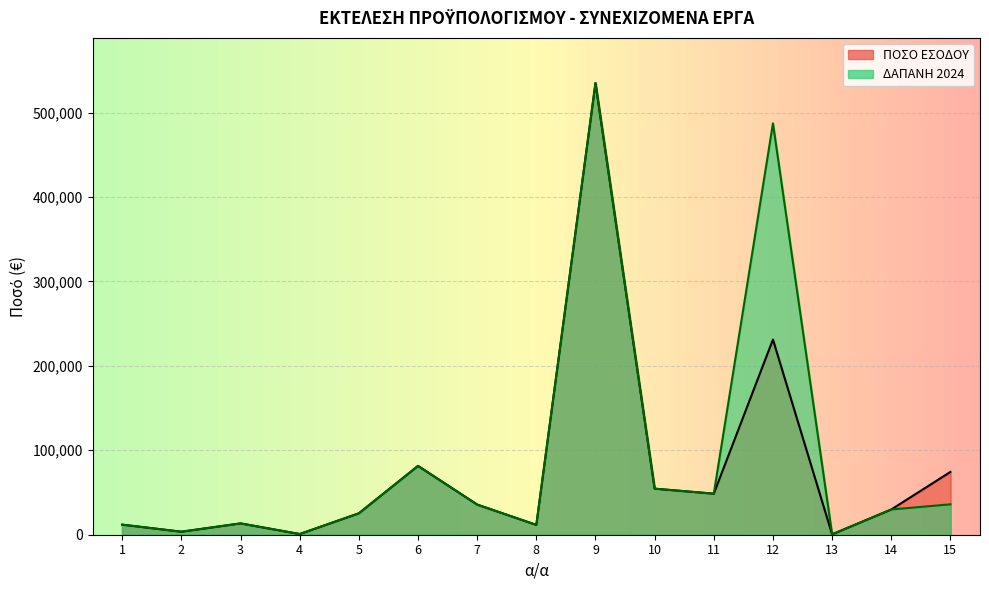

Reading left to right, list all the values displayed in this chart.

ΠΟΣΟ ΕΣΟΔΟΥ: 11925	3558	13400	800	25350	81480	35712	11606	534980	54549	48600	231200	414	29888	74400
ΔΑΠΑΝΗ 2024: 11925	3558	13400	800	25350	81480	35712	11606	534980	54549	48600	487206	414	29888	36000